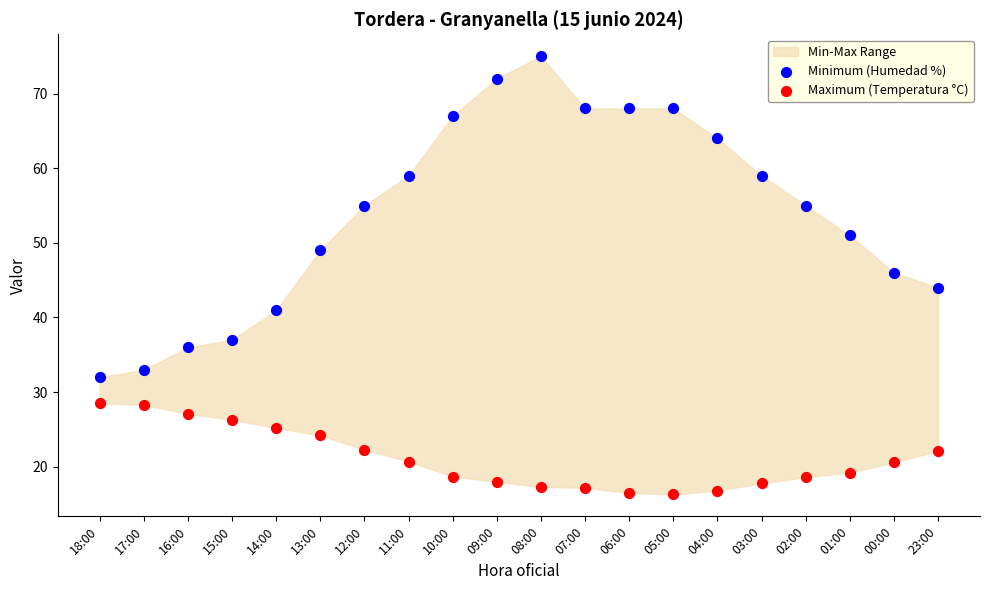

Which series has the largest Y range (max minus min)?

Minimum (Humedad %)